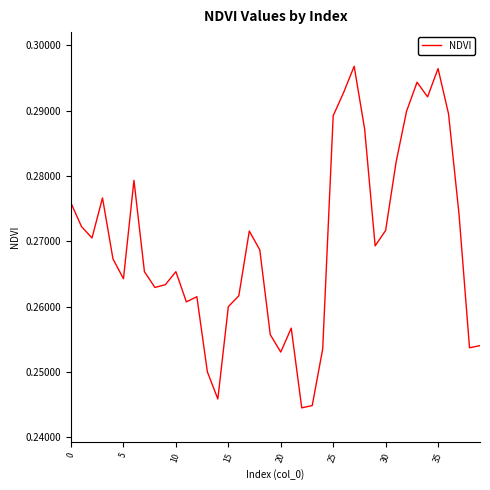

How many lines are shown in the chart?

1